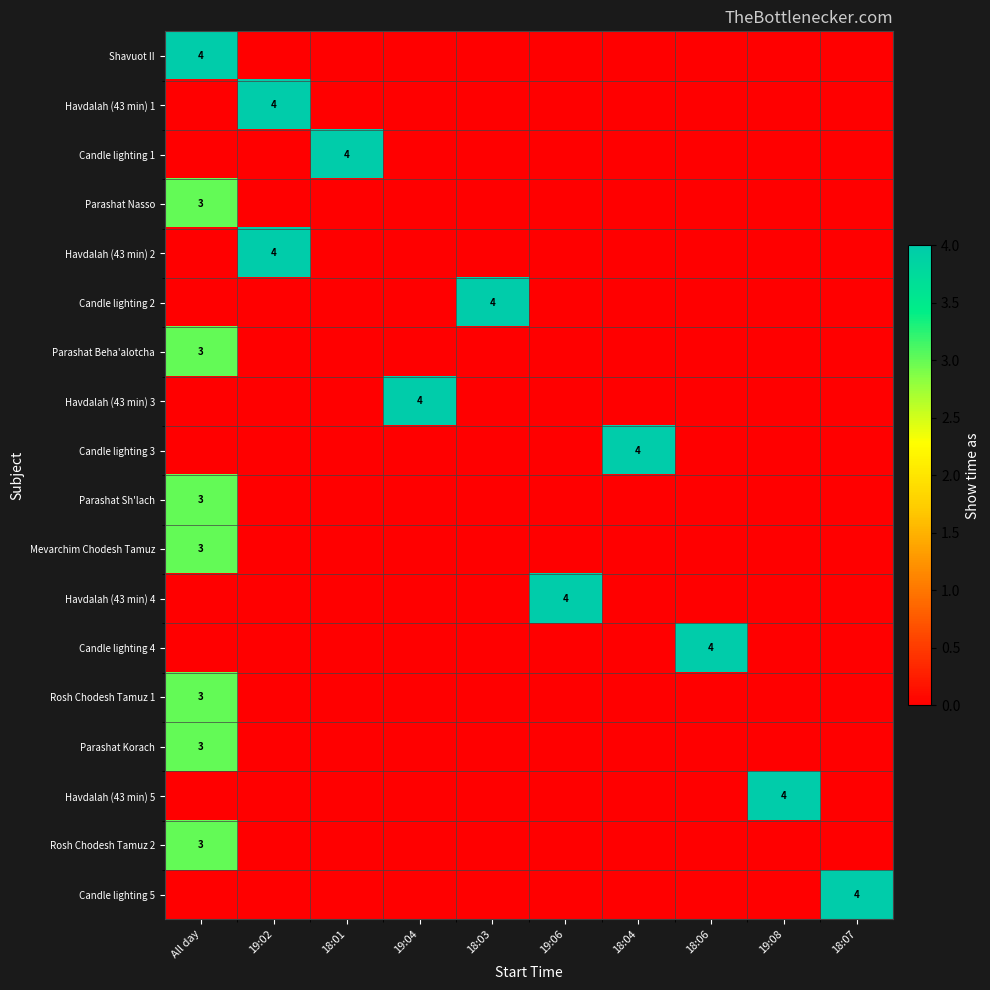

True or false: Shavuot II has a value of 5 at All day.

False